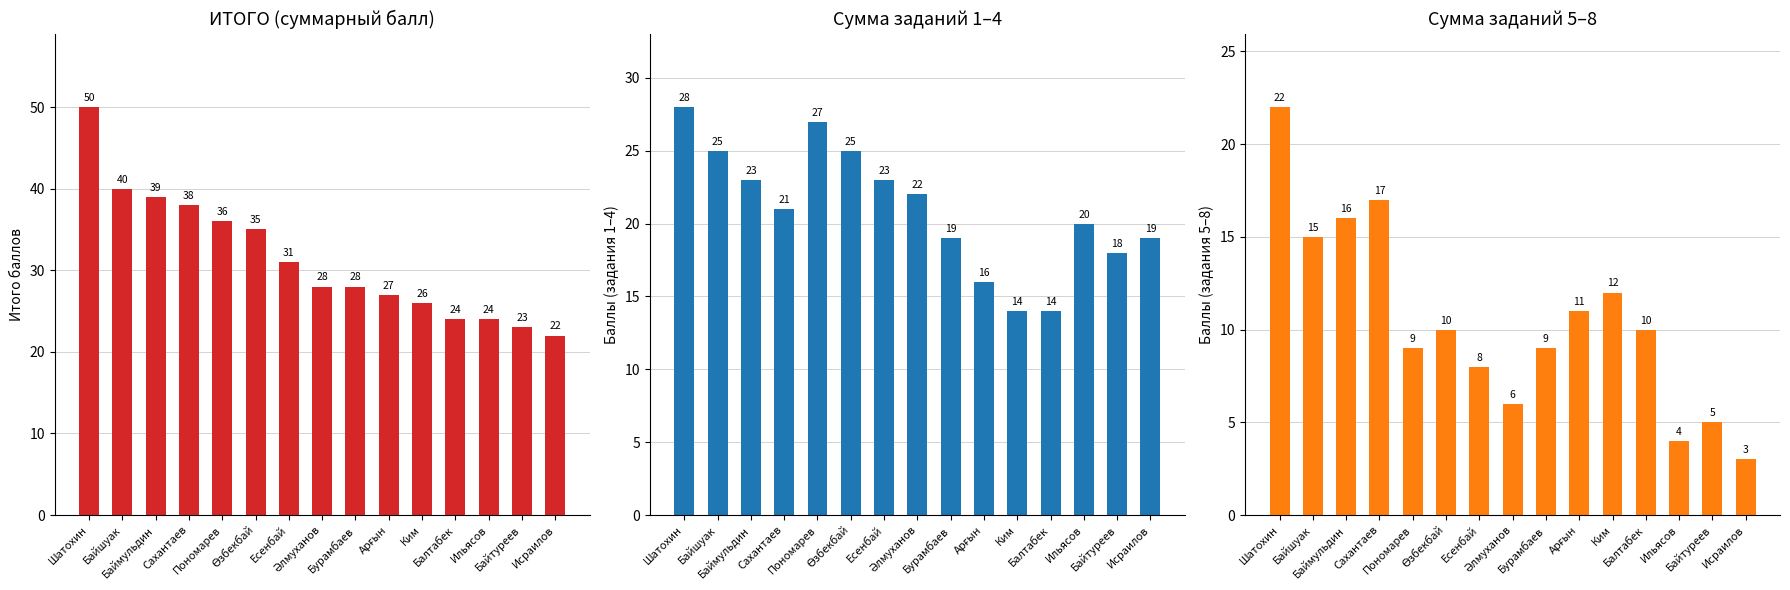

At Бурамбаев, list the series in order from largest to smallest.

Среднее ИТОГО, Сумма 1-4, Сумма 5-8